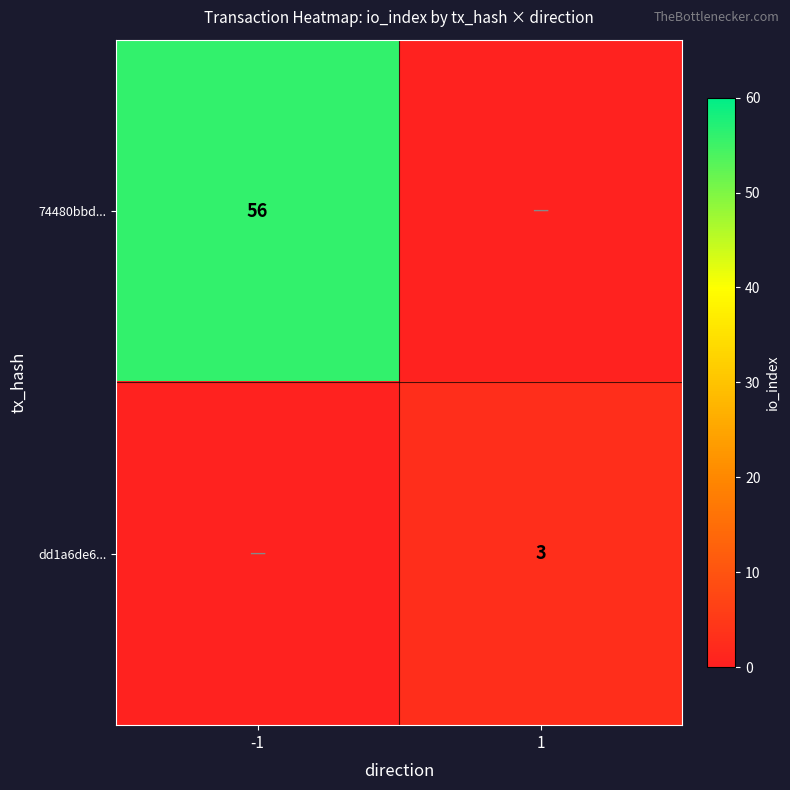

What is the greatest value displayed?

56.0